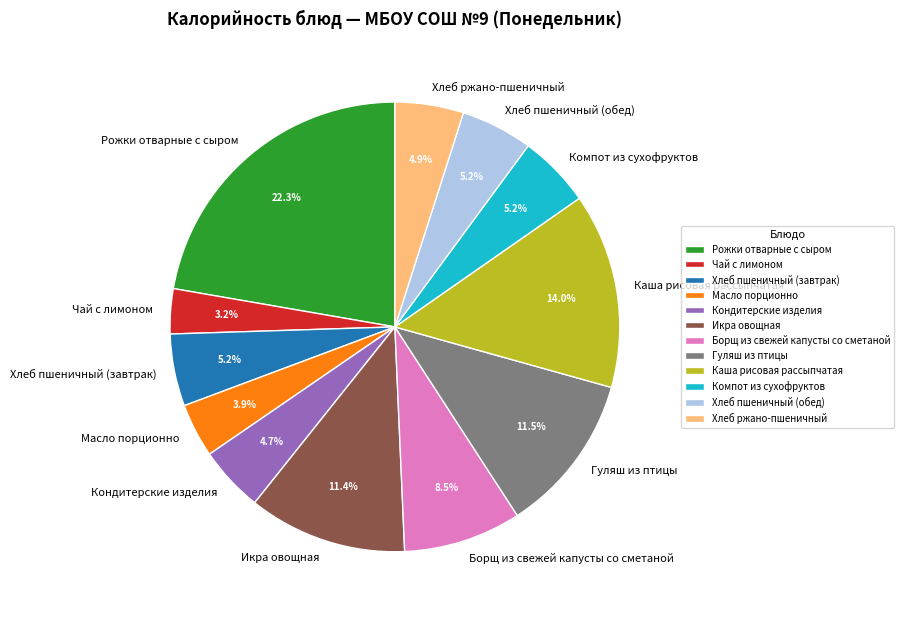

Does Икра овощная account for over 50% of the chart?

No